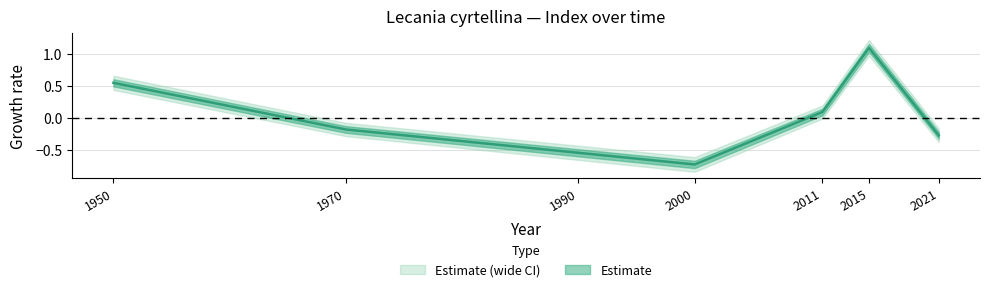

The value at 1950 is 0.2. True or false?

False